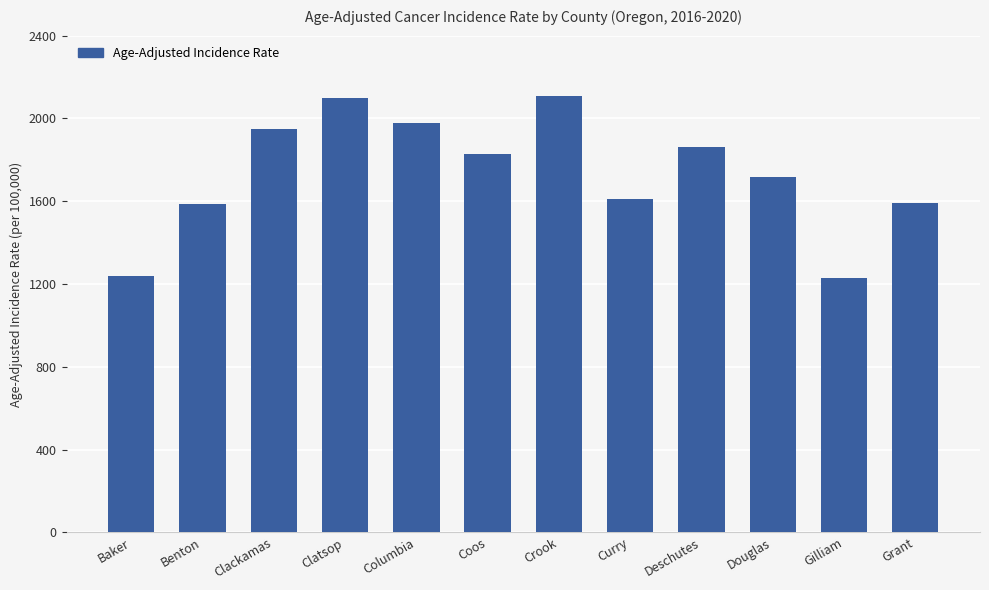

What is the value of the 5th bar from the left?

1978.2